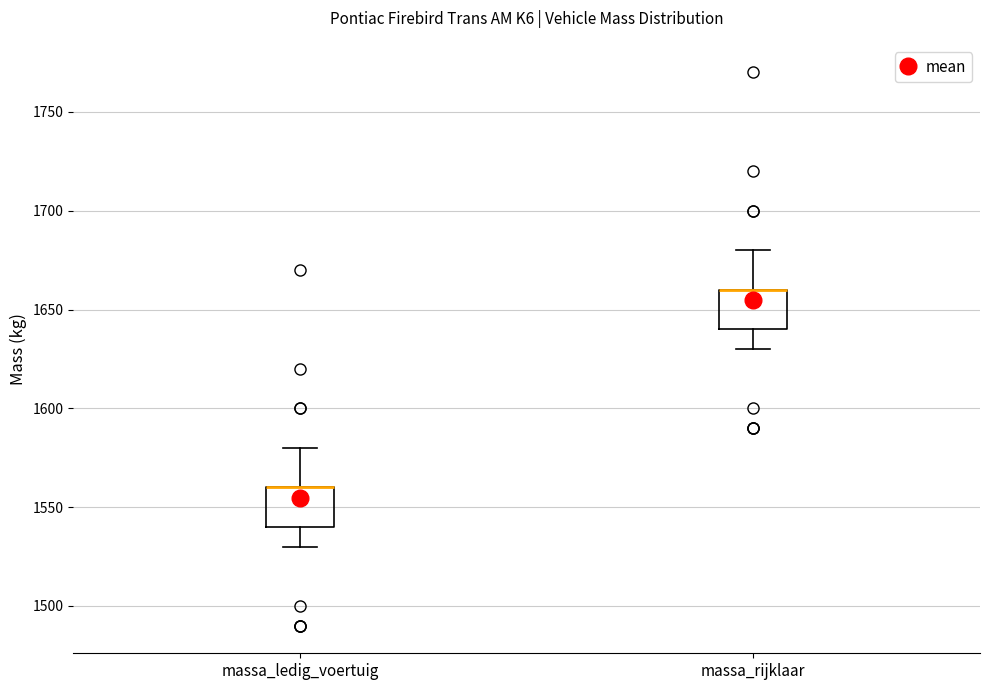

Reading left to right, read every box against the y-axis: the position of its median line, the range the box covers, and the ends of its whiskers. The values are not printed on the chart, so give them approximately, as read against the axis.

massa_ledig_voertuig: median 1560 (drawn on the box's upper edge), box 1540 to 1560, whiskers 1530 to 1580
massa_rijklaar: median 1660 (drawn on the box's upper edge), box 1640 to 1660, whiskers 1630 to 1680